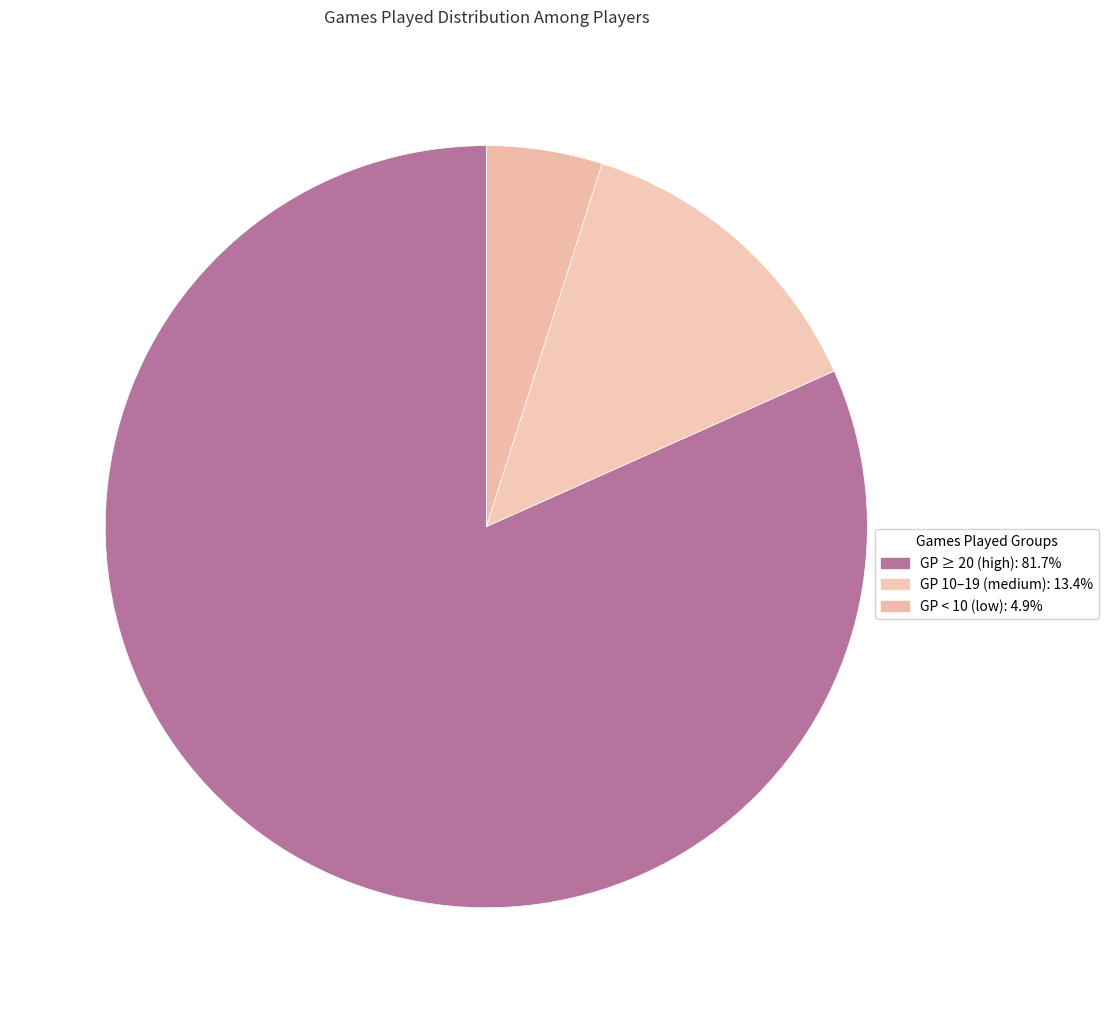

Count the number of slices in the pie.

3